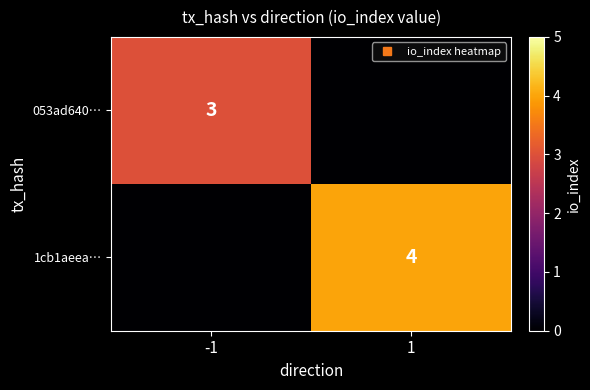

Which category has the lowest value across all series?

1